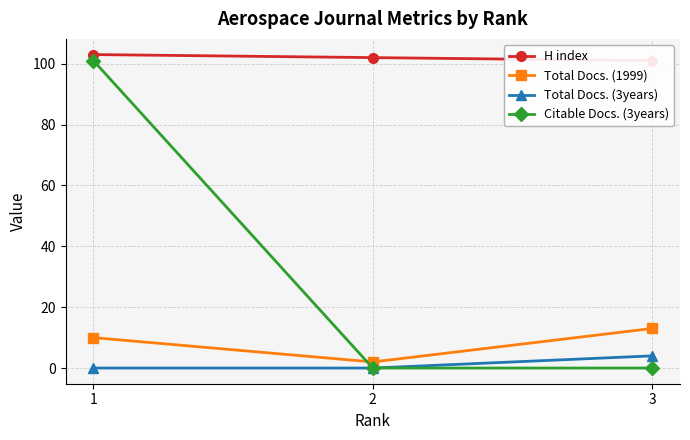

What is the maximum value for Total Docs. (3years)?

4